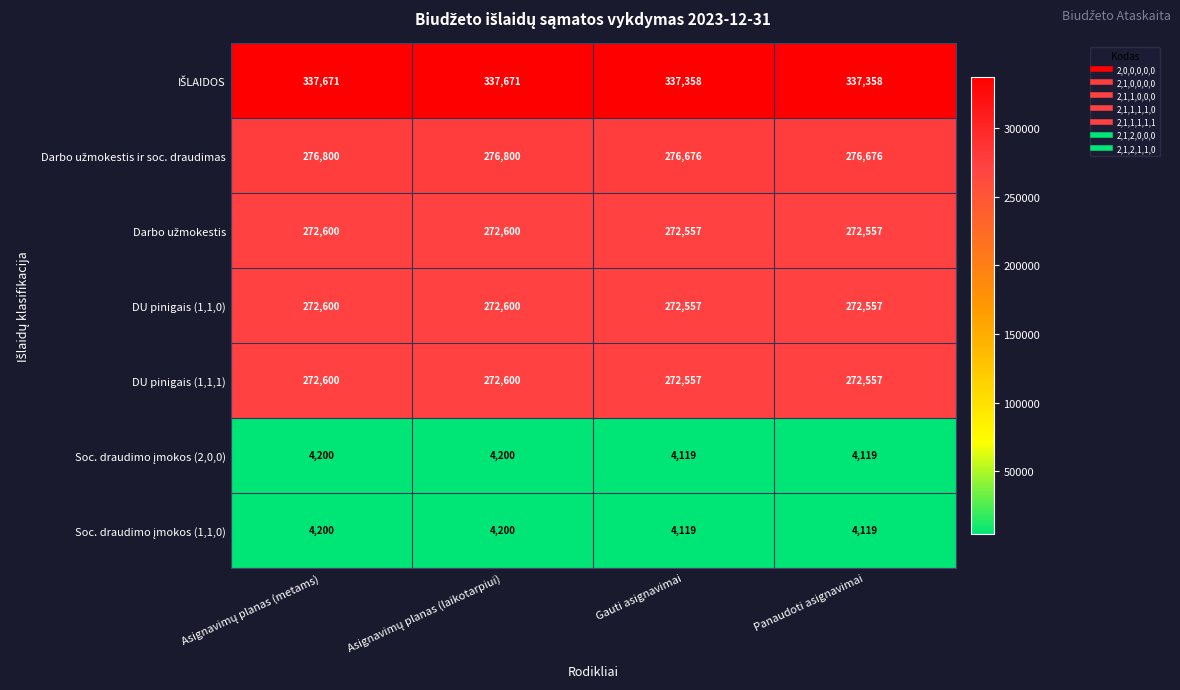

Is it true that DU pinigais (1,1,1) equals 272557 at Panaudoti asignavimai?

True